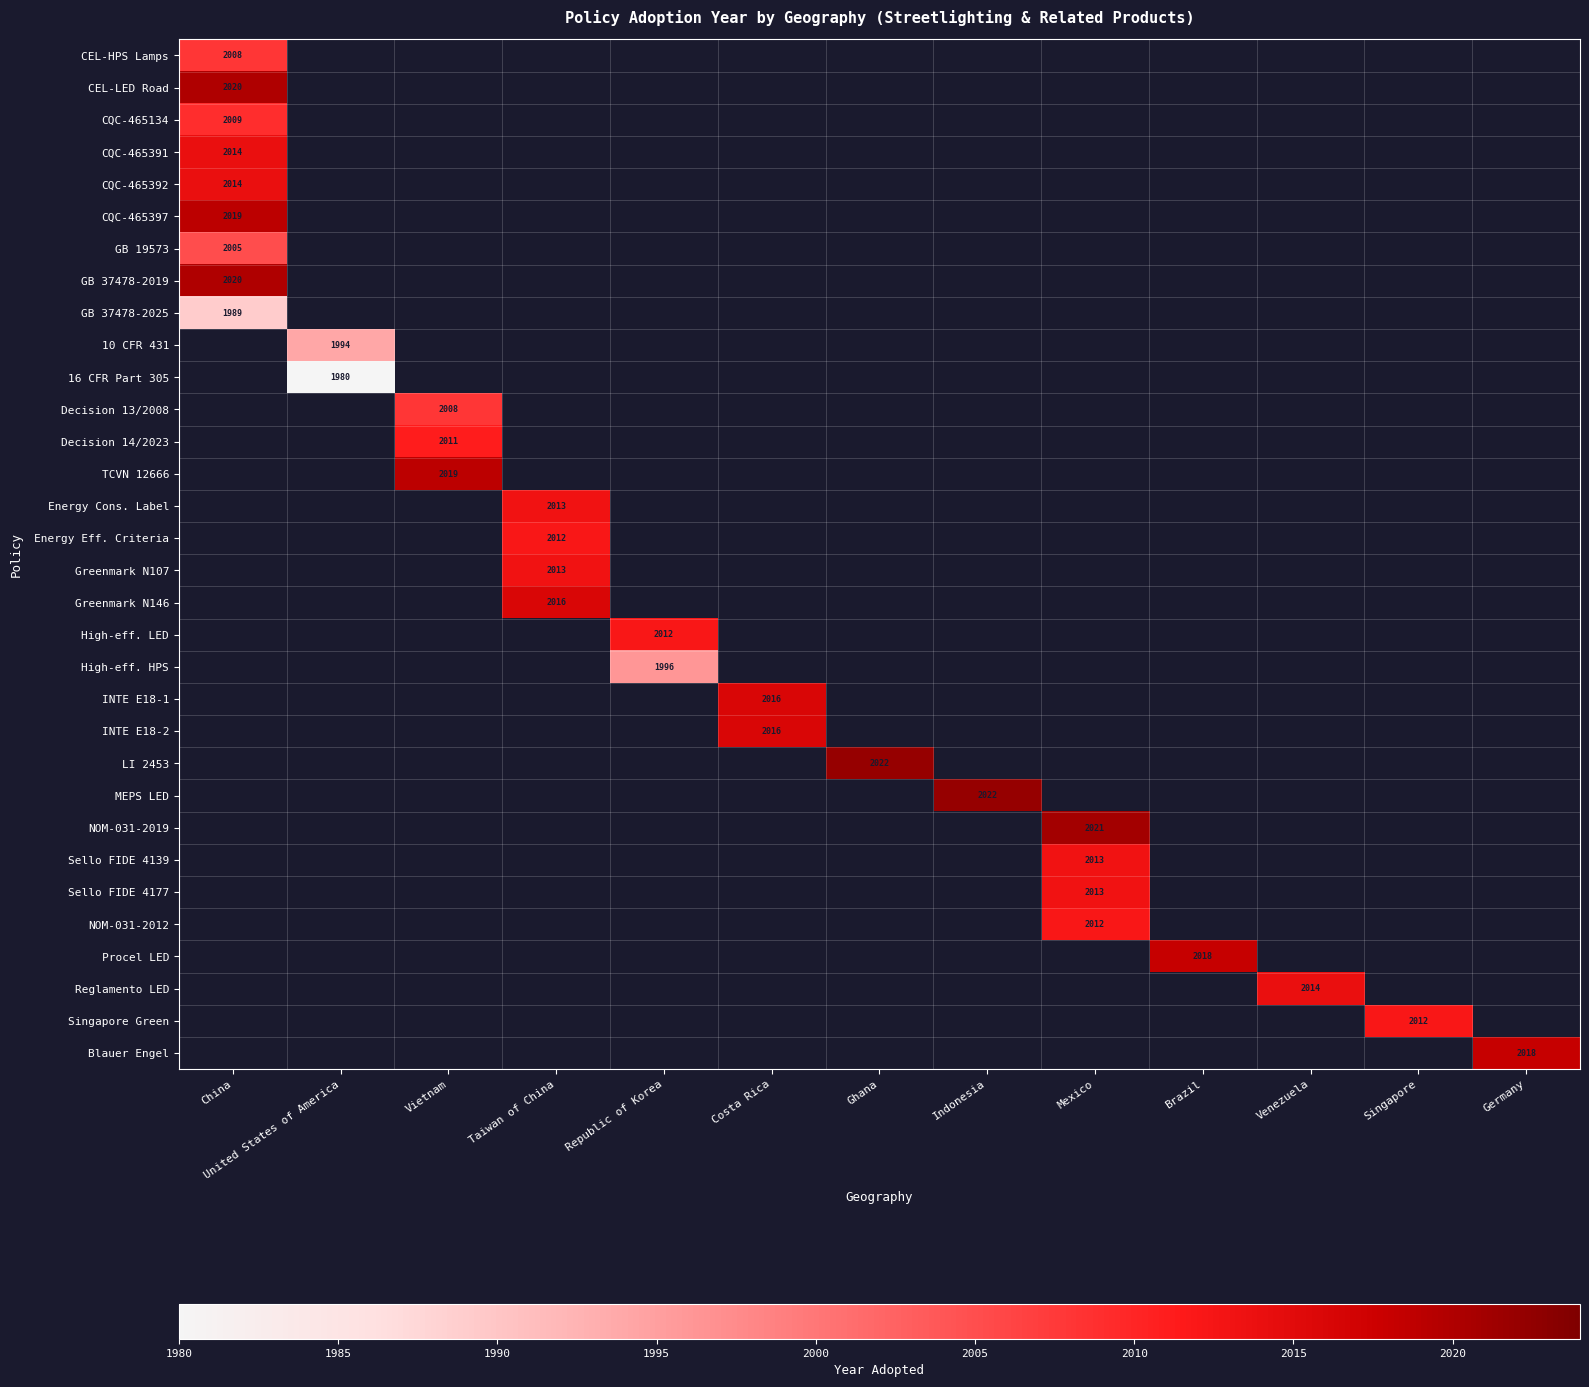

List the series in order of their peak value, lowest first.

16 CFR Part 305, GB 37478-2025, 10 CFR 431, High-eff. HPS, GB 19573, CEL-HPS Lamps, Decision 13/2008, CQC-465134, Decision 14/2023, Energy Eff. Criteria, High-eff. LED, NOM-031-2012, Singapore Green, Energy Cons. Label, Greenmark N107, Sello FIDE 4139, Sello FIDE 4177, CQC-465391, CQC-465392, Reglamento LED, Greenmark N146, INTE E18-1, INTE E18-2, Procel LED, Blauer Engel, CQC-465397, TCVN 12666, CEL-LED Road, GB 37478-2019, NOM-031-2019, LI 2453, MEPS LED